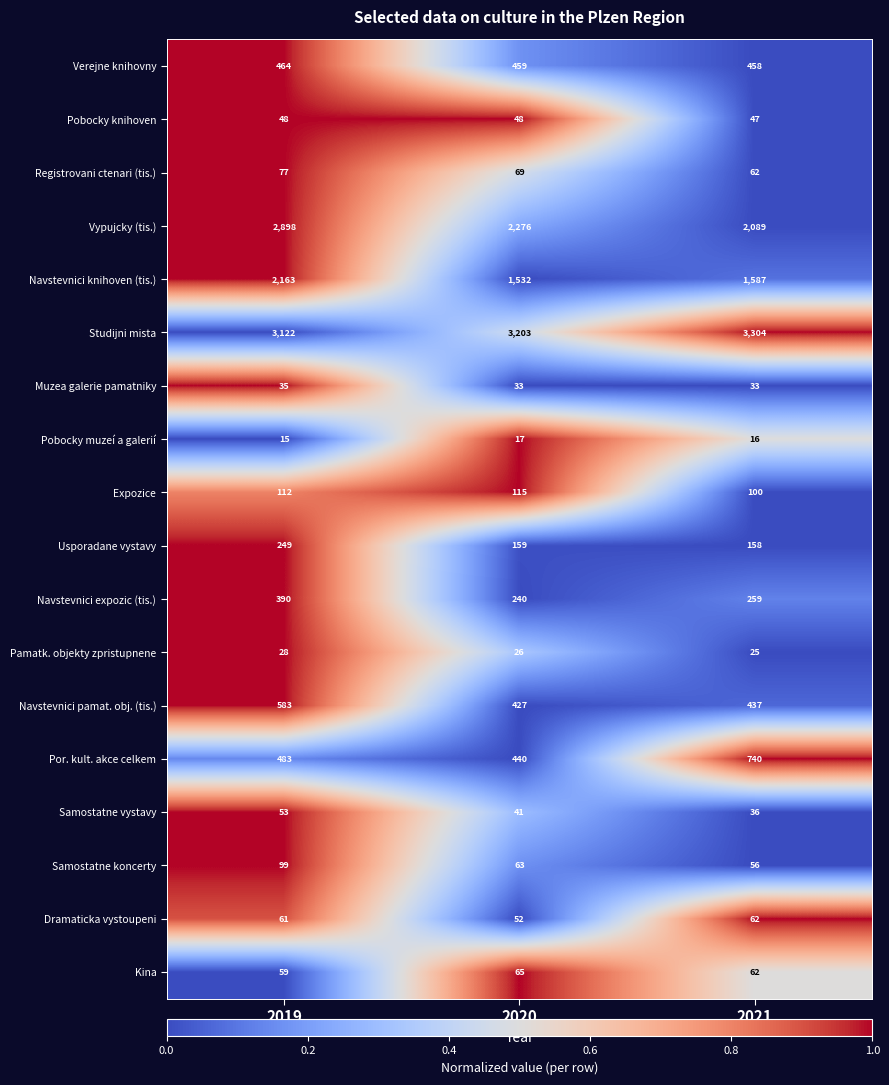

At how many categories does at least one series exceed 2627?

3